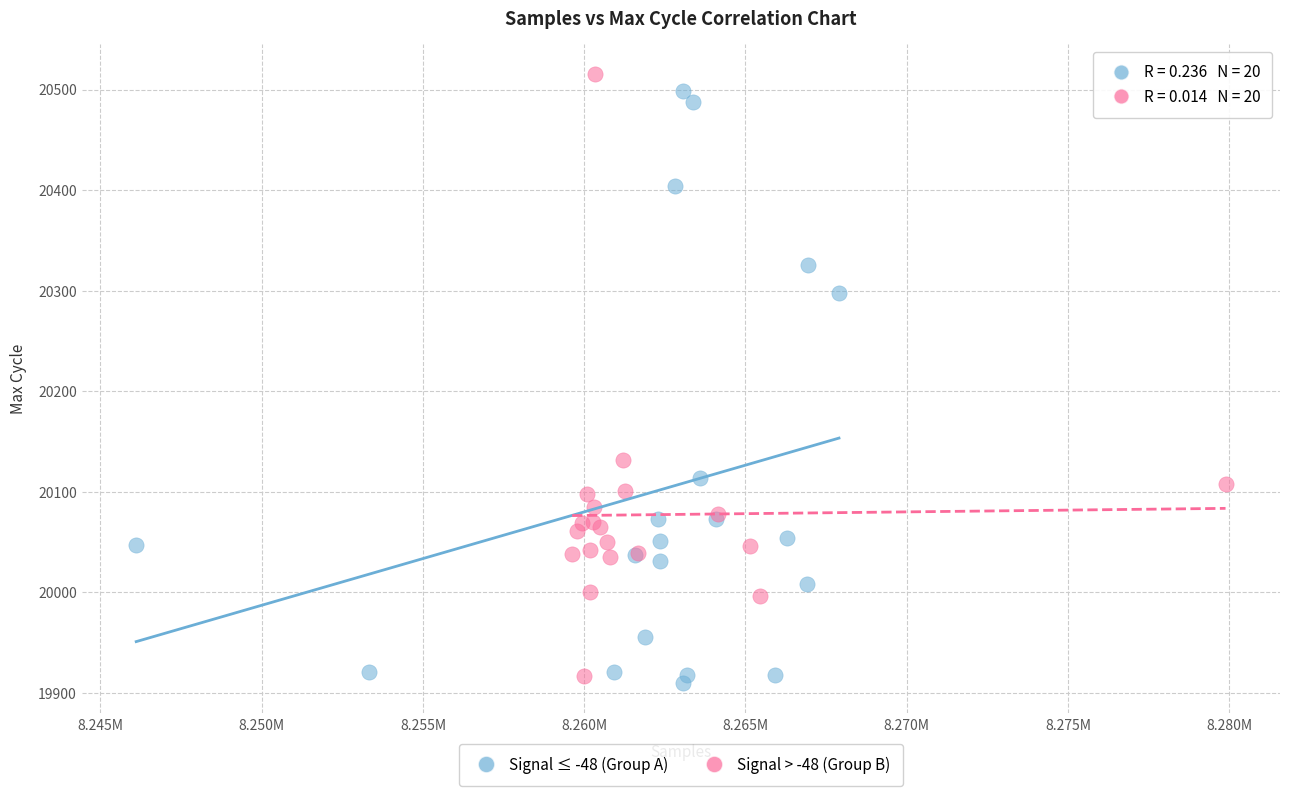

Which series reaches the maximum Y coordinate?

Signal > -48 (Group B)